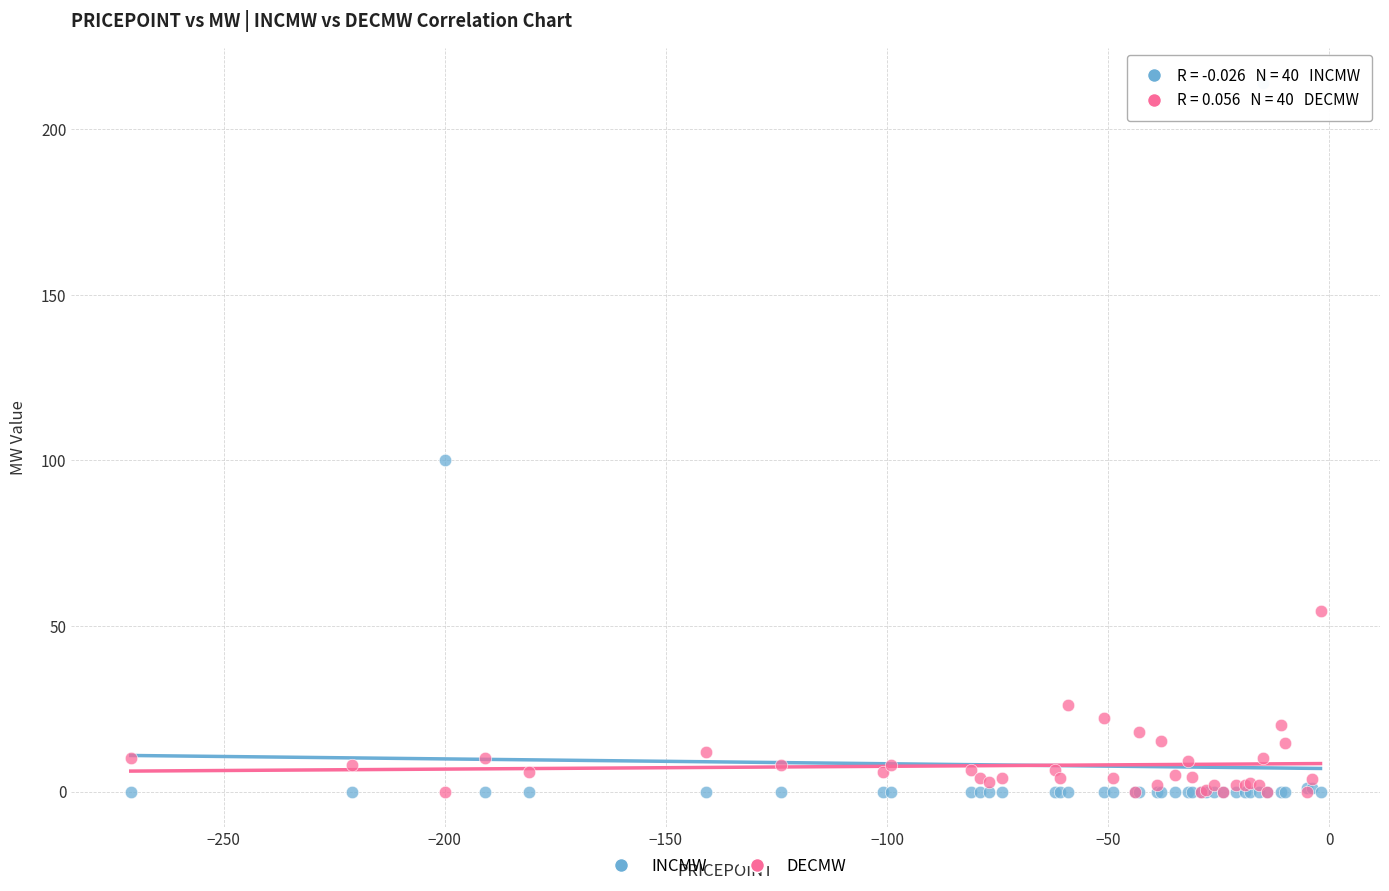

Across all series, what Y value is closest to 107?

100.0